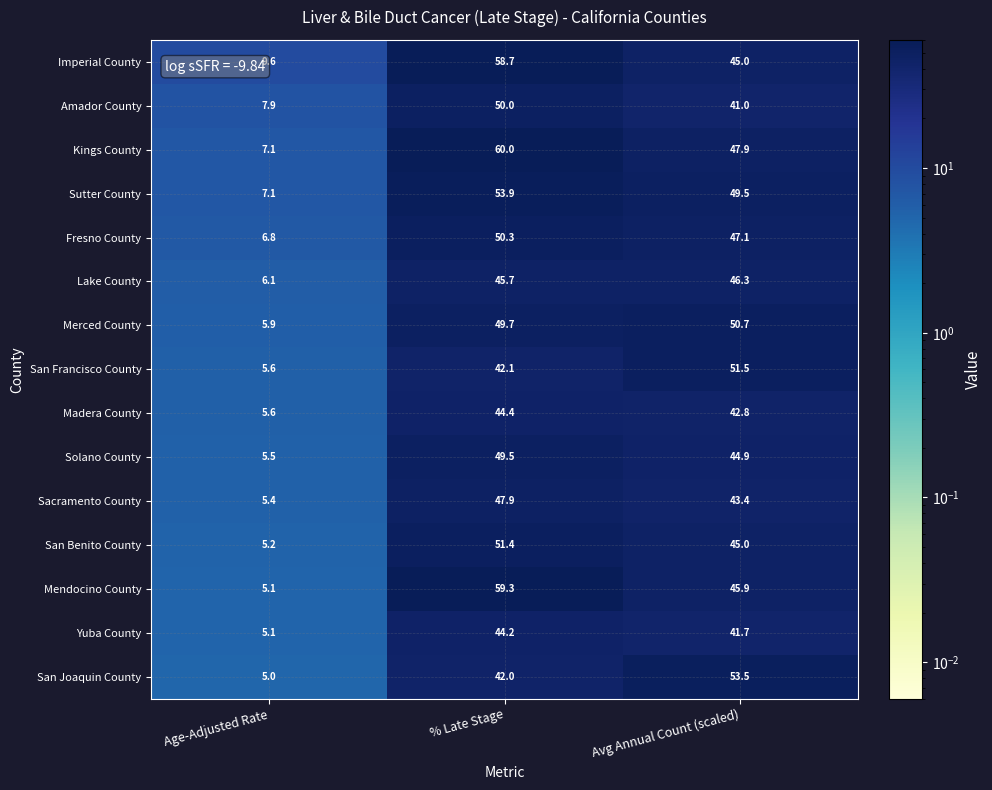

True or false: San Benito County has a value of 5.2 at Age-Adjusted Rate.

True